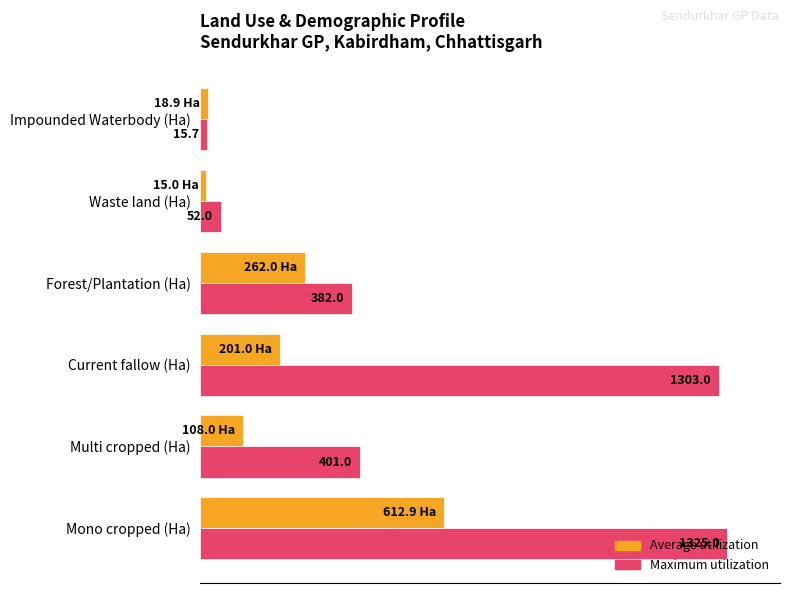

What are all the series names shown in the legend?

Average utilization, Maximum utilization